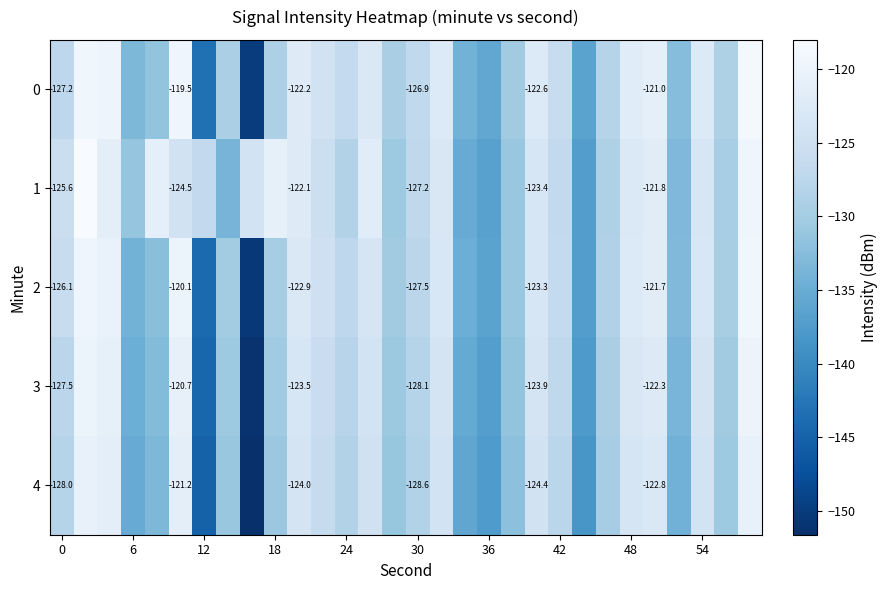

How many data points in 0 are less than -126?

17